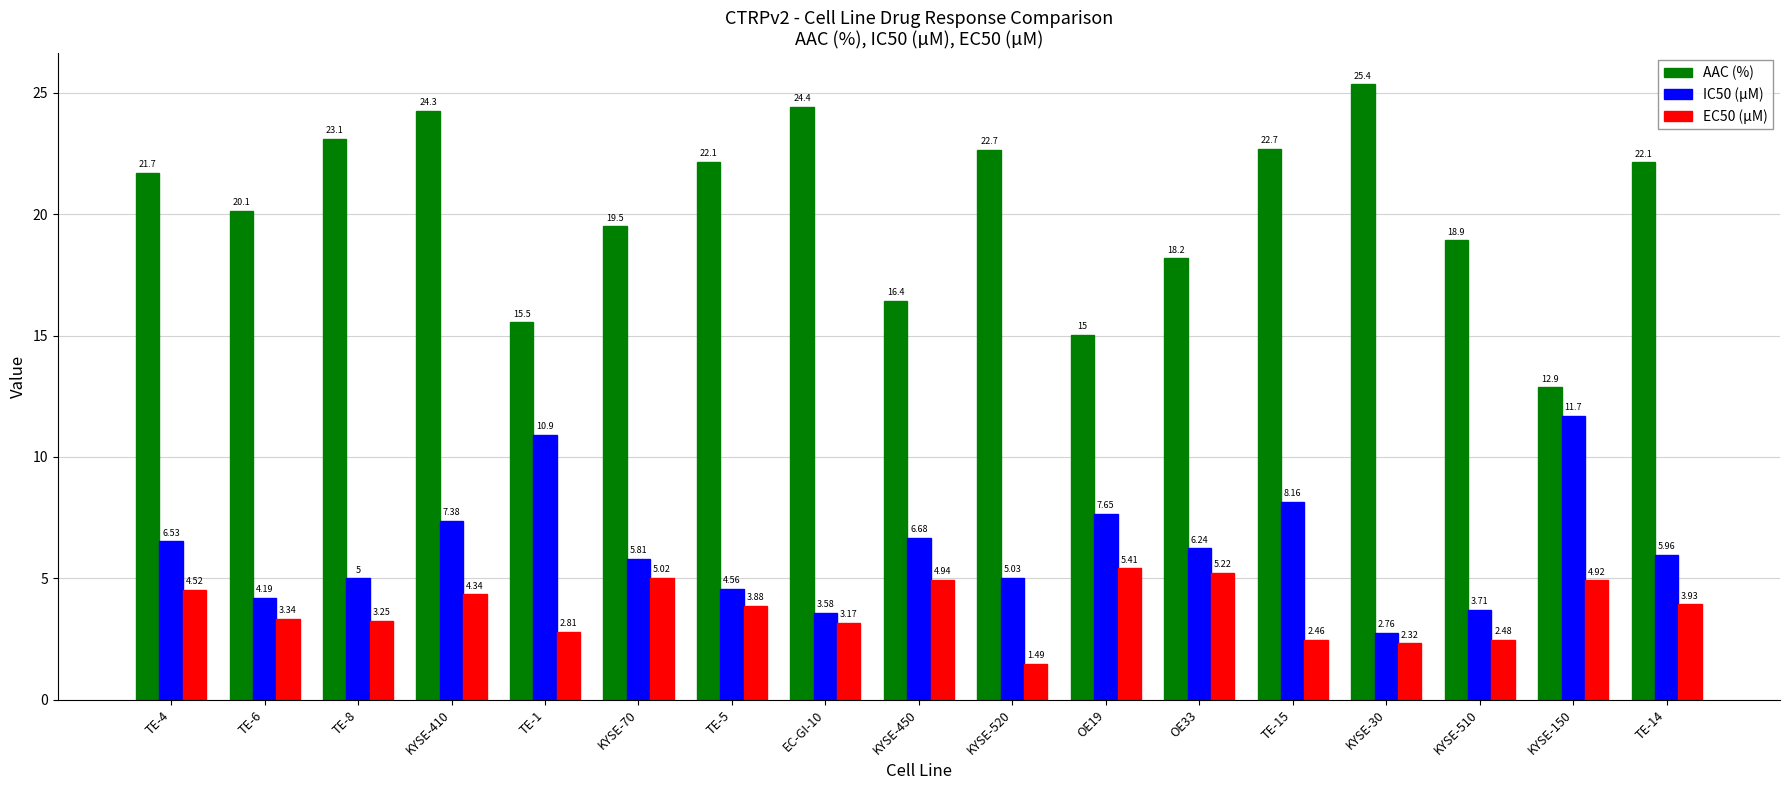

Rank the categories by EC50 (µM) value from highest to lowest.

OE19, OE33, KYSE-70, KYSE-450, KYSE-150, TE-4, KYSE-410, TE-14, TE-5, TE-6, TE-8, EC-GI-10, TE-1, KYSE-510, TE-15, KYSE-30, KYSE-520